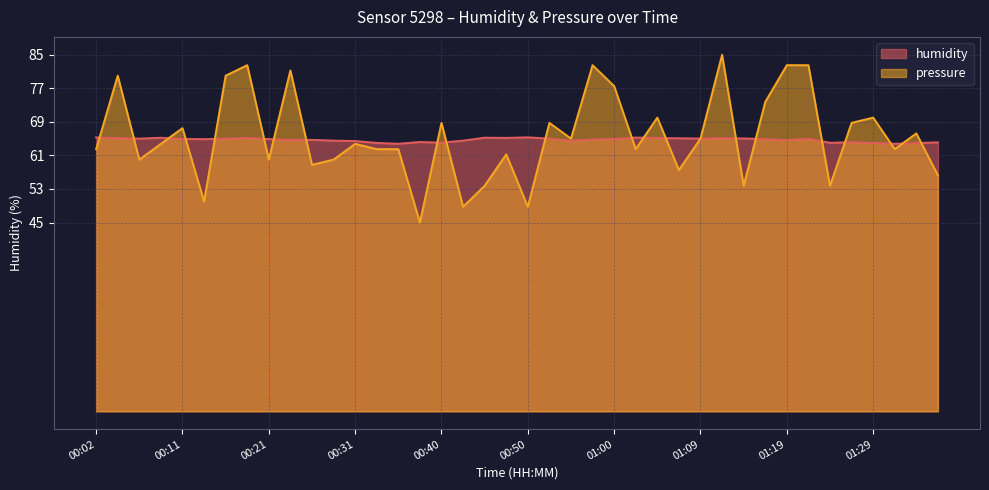

Reading left to right, list all the values displayed in this chart.

humidity: 00:02=65.3	00:04=65.1	00:06=65.0	00:09=65.2	00:11=64.9	00:14=64.9	00:16=65.0	00:19=65.2	00:21=64.9	00:23=64.7	00:26=64.7	00:28=64.5	00:31=64.4	00:33=64.0	00:35=63.8	00:38=64.2	00:40=64.0	00:43=64.5	00:45=65.2	00:48=65.2	00:50=65.3	00:52=65.0	00:55=64.5	00:57=64.8	01:00=64.9	01:02=65.3	01:05=65.1	01:07=65.1	01:09=65.0	01:12=65.1	01:14=65.0	01:17=64.9	01:19=64.6	01:22=65.0	01:24=64.0	01:26=64.2	01:29=64.0	01:31=63.8	01:34=63.9	01:36=64.1
pressure_norm: 00:02=62.5	00:04=80.0	00:06=60.0	00:09=63.8	00:11=67.5	00:14=50.0	00:16=80.0	00:19=82.5	00:21=60.0	00:23=81.2	00:26=58.8	00:28=60.0	00:31=63.8	00:33=62.5	00:35=62.5	00:38=45.0	00:40=68.7	00:43=48.8	00:45=53.8	00:48=61.3	00:50=48.8	00:52=68.7	00:55=65.0	00:57=82.5	01:00=77.5	01:02=62.5	01:05=70.0	01:07=57.5	01:09=65.0	01:12=85.0	01:14=53.8	01:17=73.7	01:19=82.5	01:22=82.5	01:24=53.8	01:26=68.7	01:29=70.0	01:31=62.5	01:34=66.2	01:36=56.3